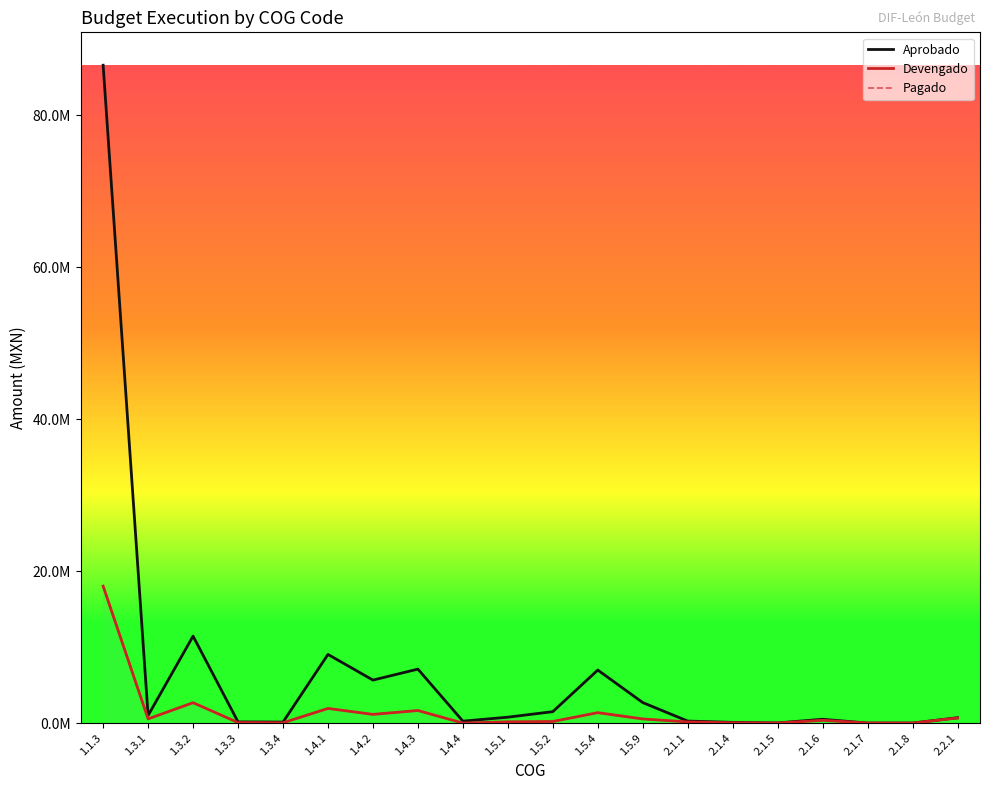

What is the difference between the highest and lowest values at 1.3.4?

95134.1